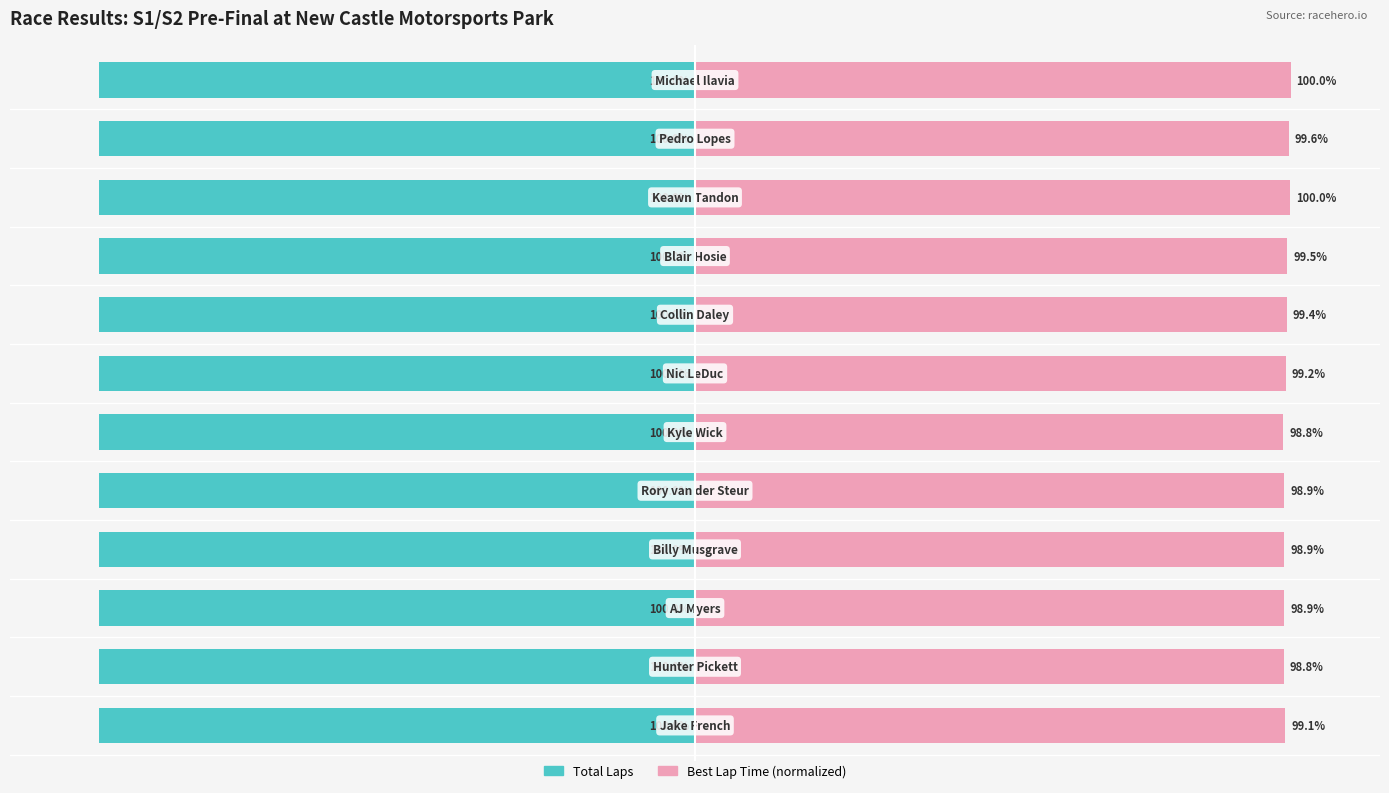

What is the value of the Best Lap Time (normalized) bar at the 1st from the left?

99.1